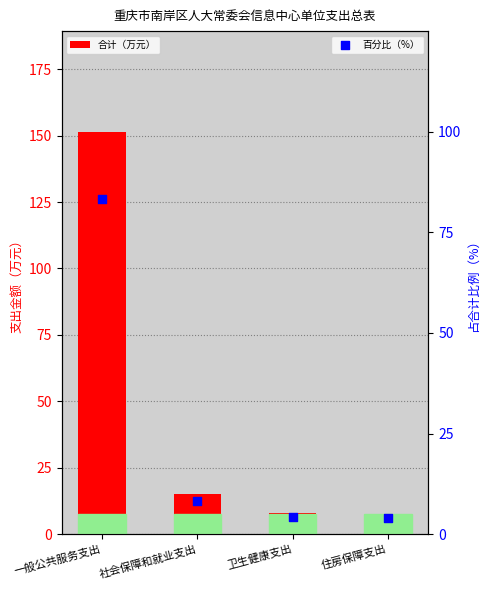

What is the total value across all series at 社会保障和就业支出?

23.4